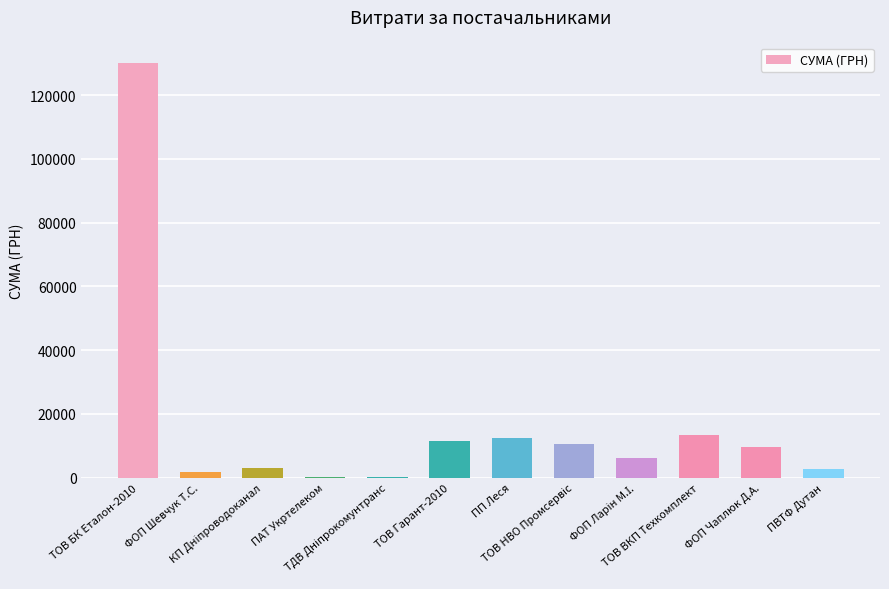

What is the sum of the values at ТОВ Гарант-2010 and ФОП Чаплюк Д.А.?

21292.9